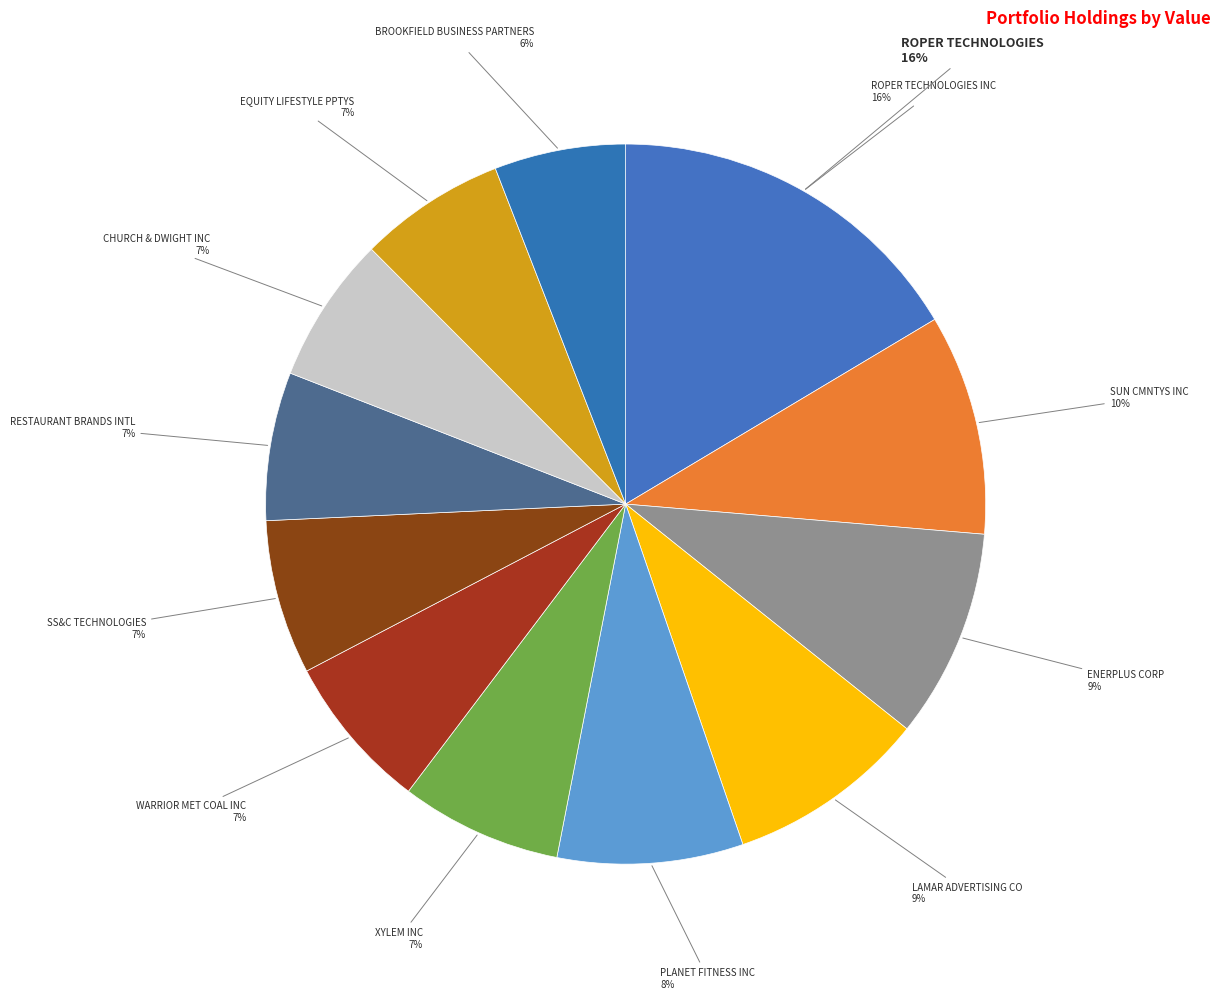

Is the sum of SS&C TECHNOLOGIES and XYLEM INC greater than half?

No